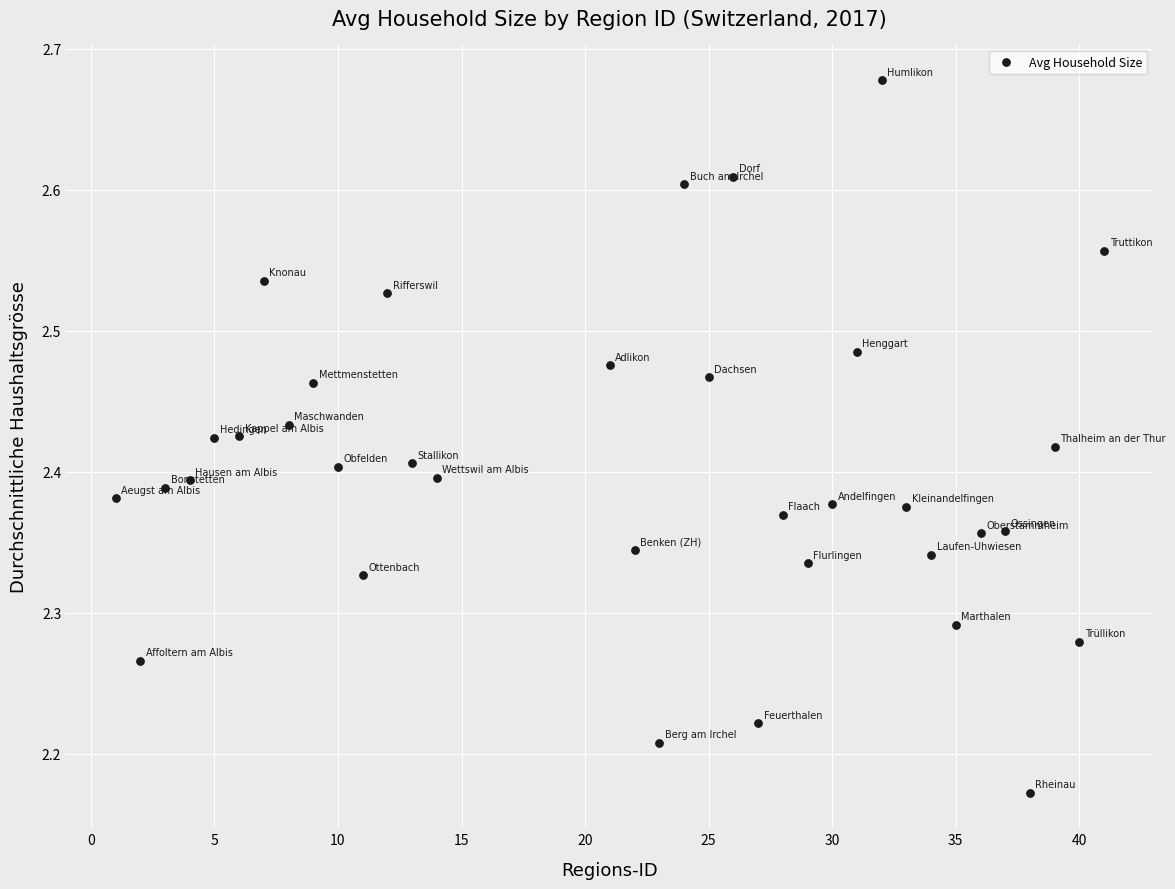

What is the range of X values (max minus min)?

40.0